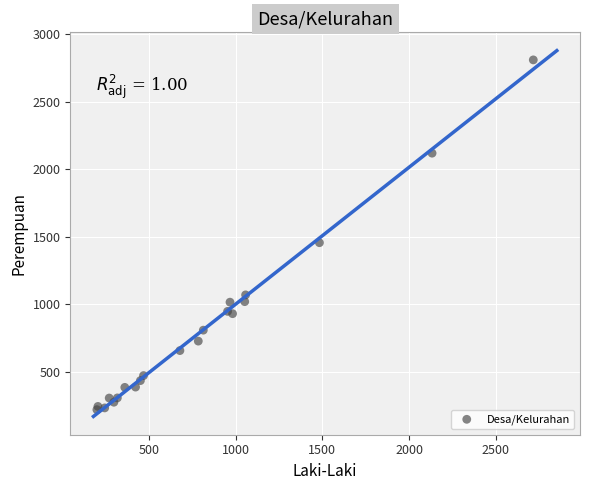

What Y value in the scatter plot is closest to 1515?

1457